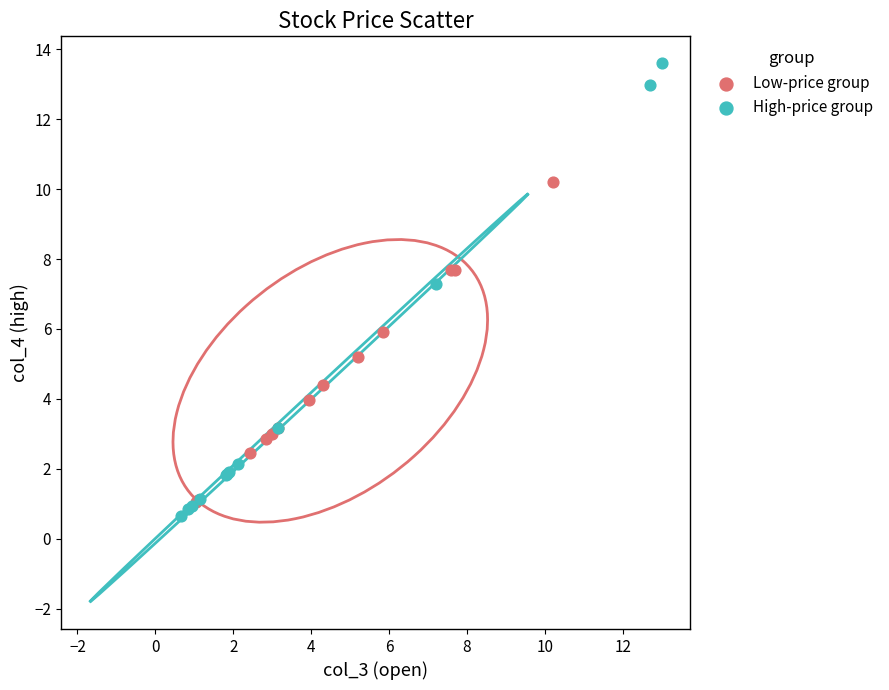

Which series contains the highest Y value?

High-price group